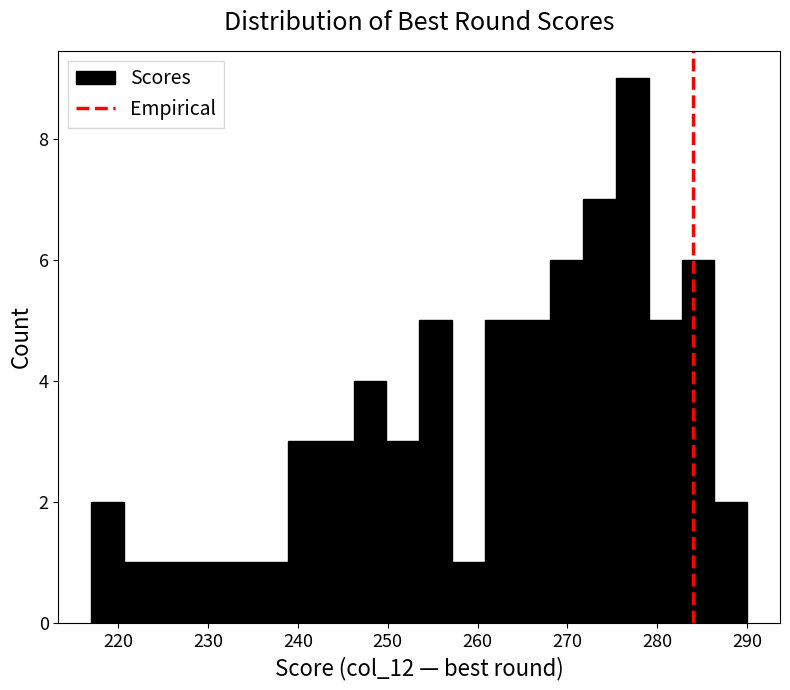

Around what value on the x-axis is the tallest bar? Give the approximate position of its centre, as read against the axis.

277